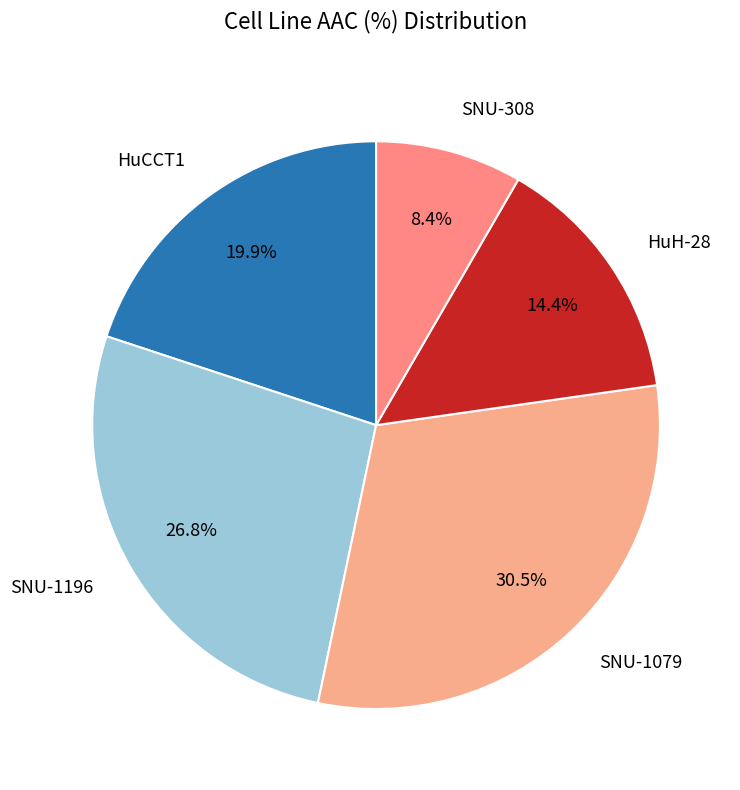

Rank the categories by value from lowest to highest.

SNU-308, HuH-28, HuCCT1, SNU-1196, SNU-1079